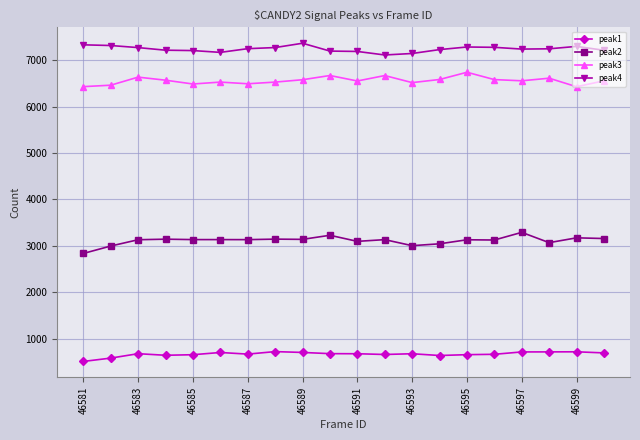

At how many categories does at least one series exceed 2547?

20